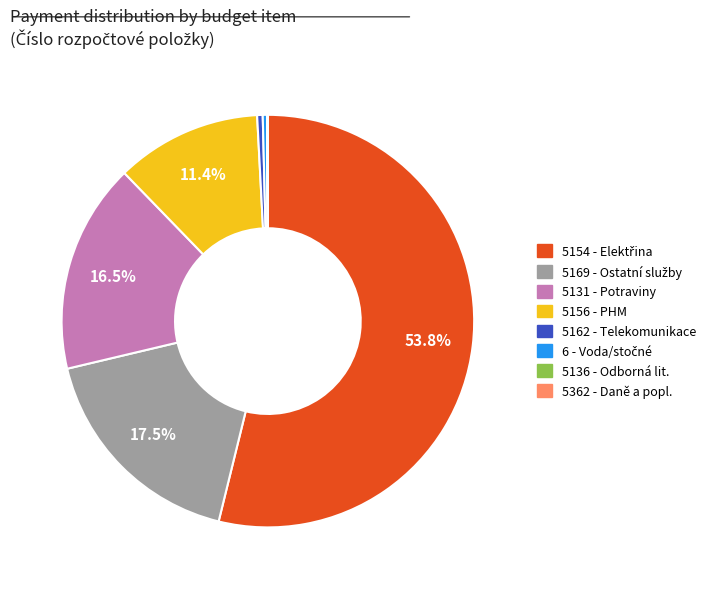

Is there any slice that represents more than half of the pie?

Yes